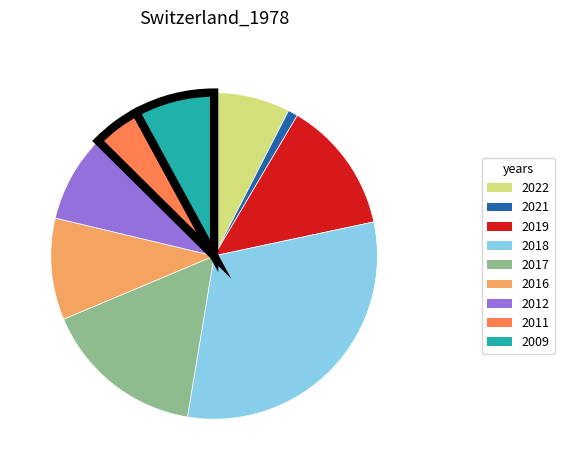

Is 2017 the majority of the pie?

No